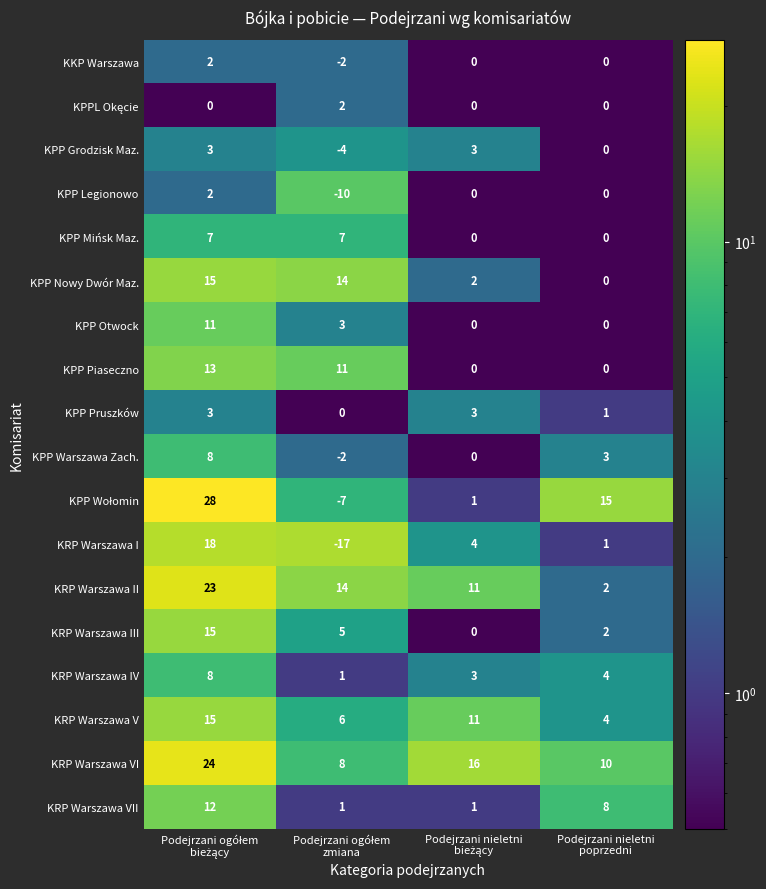

Count the KPP Pruszków values in the range 1 to 3.

3